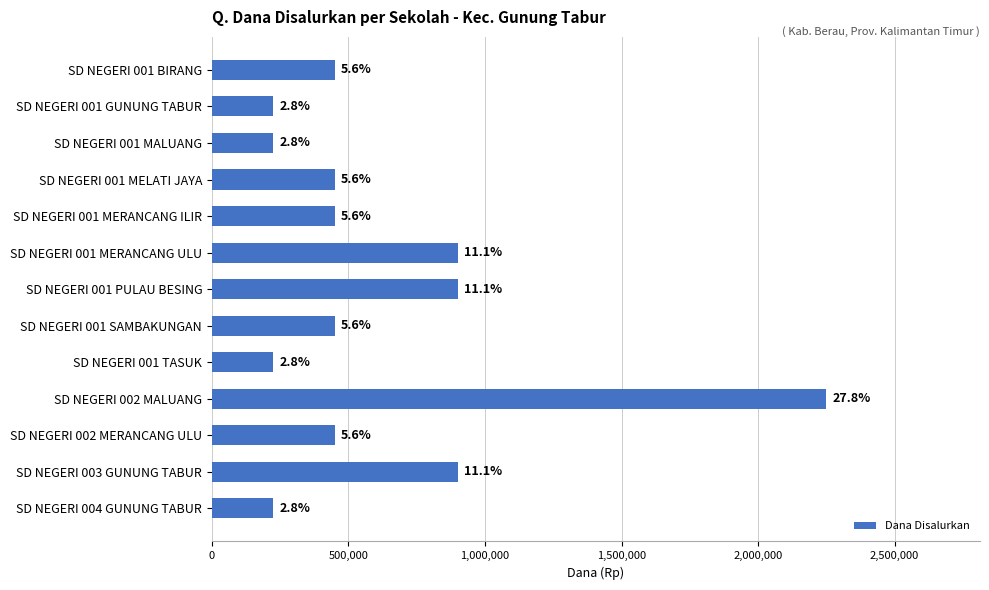

How many bars are there in total?

13